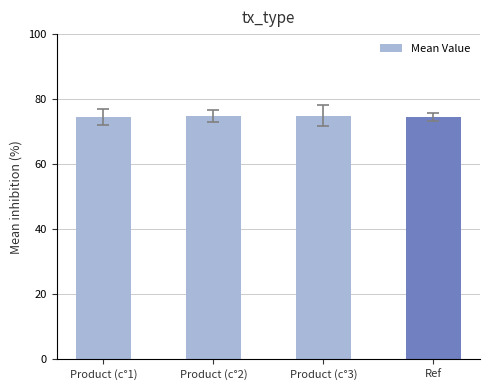

What is the ratio of the value at Product (c°1) to the value at Ref?

1.0